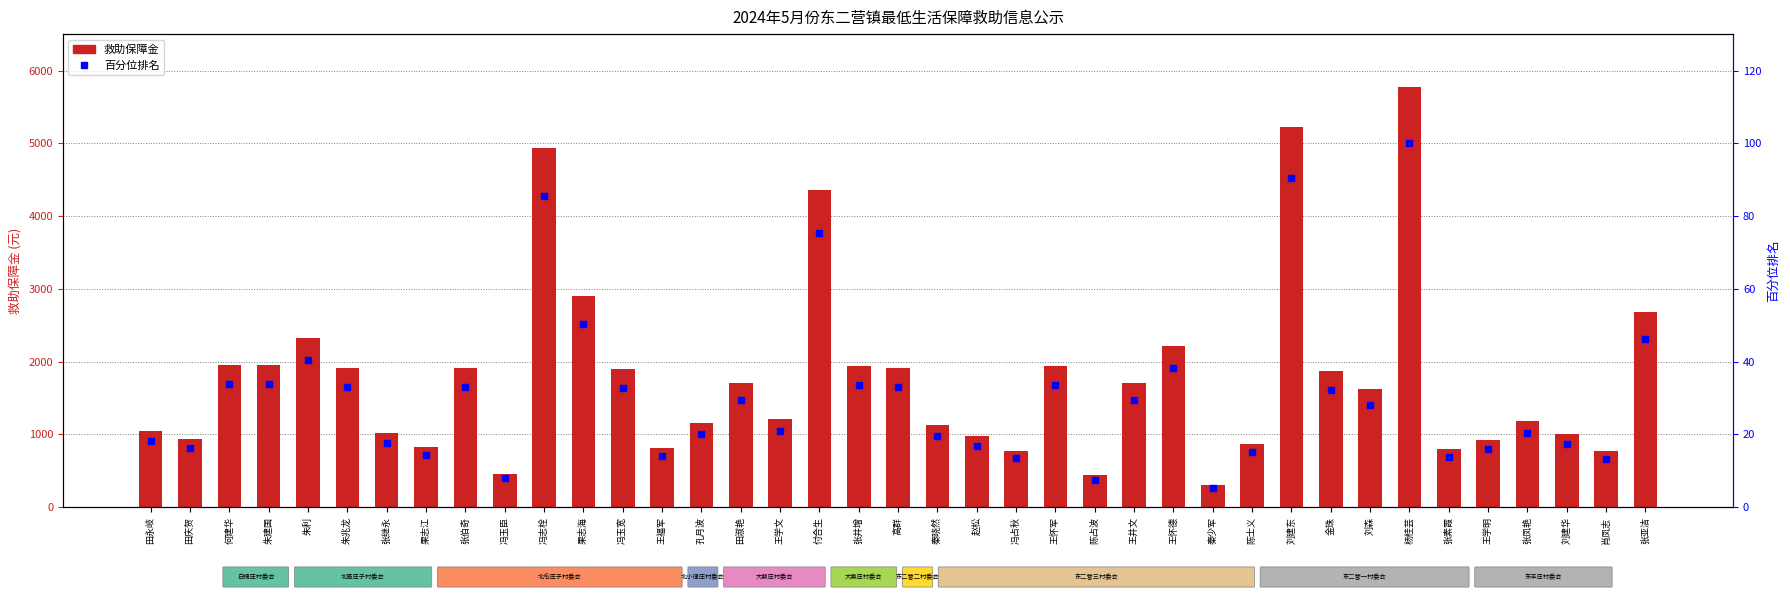

Which series has the widest spread of Y values?

救助保障金